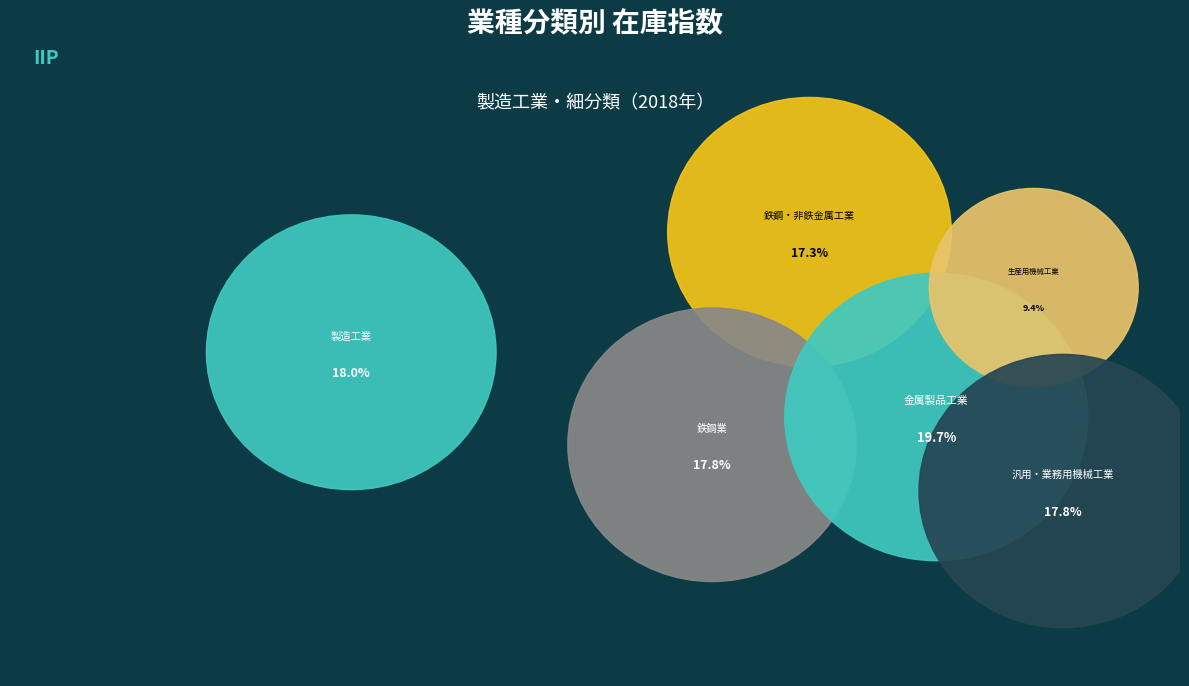

Rank the categories by value from lowest to highest.

生産用機械工業, 鉄鋼・非鉄金属工業, 汎用・業務用機械工業, 鉄鋼業, 製造工業, 金属製品工業